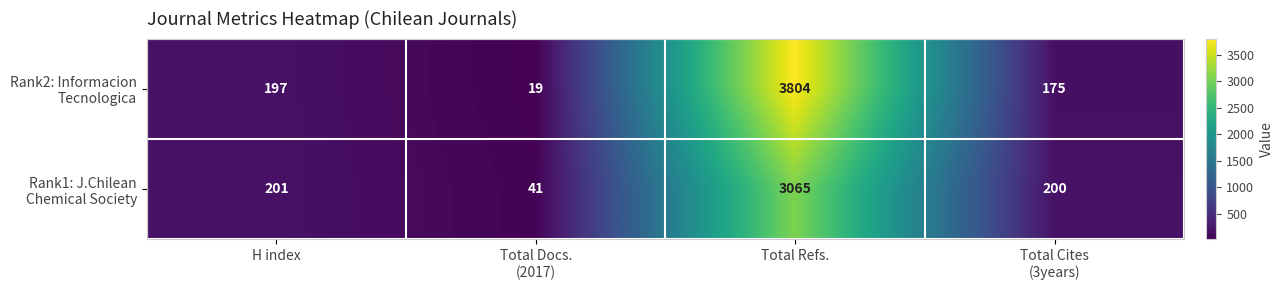

What is the spread (max minus min) of values at Total Refs.?

739